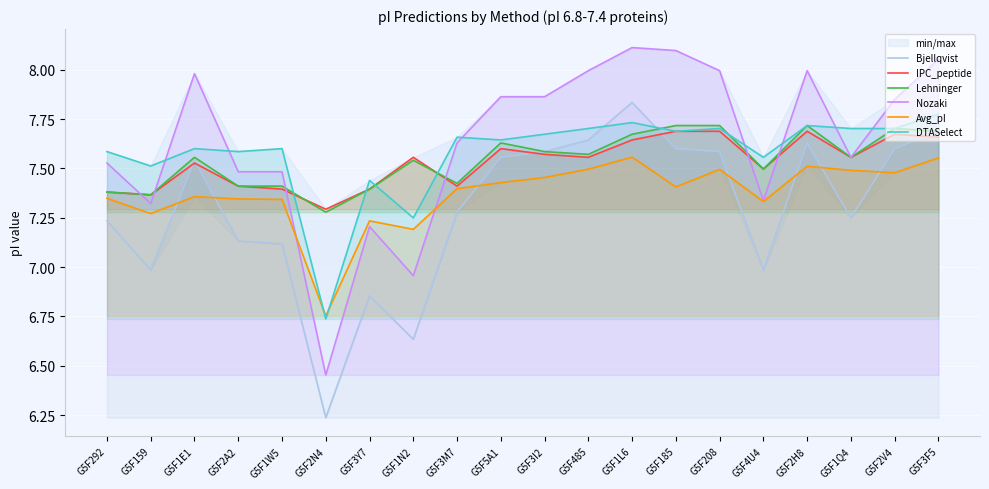

Where is the first local minimum for Bjellqvist?

G5F159